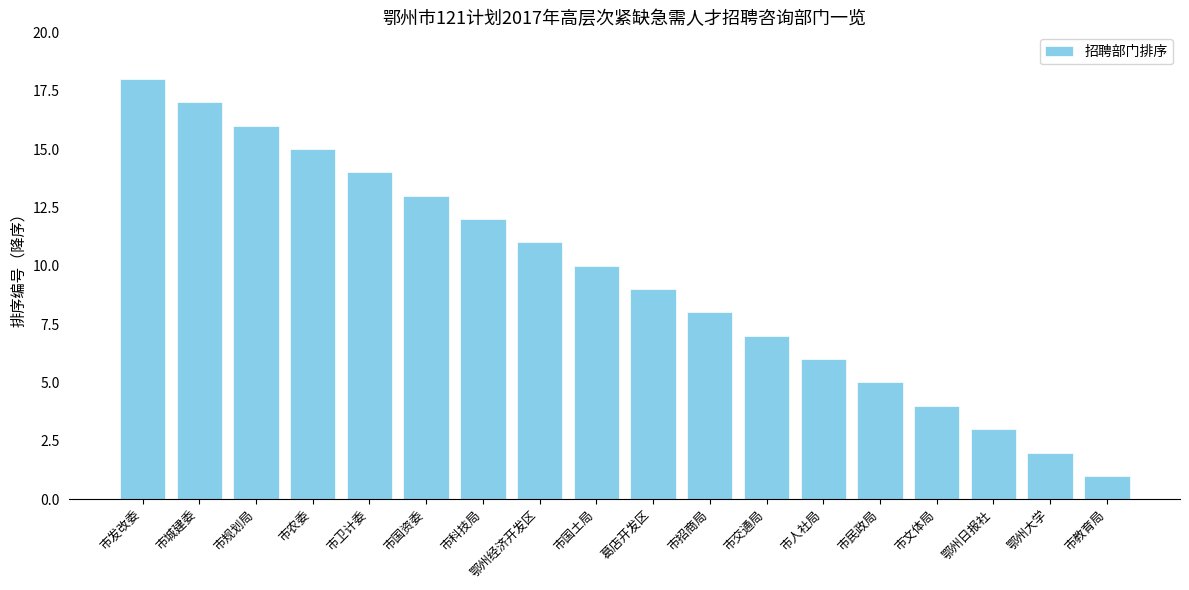

What is the sum of all values?

171